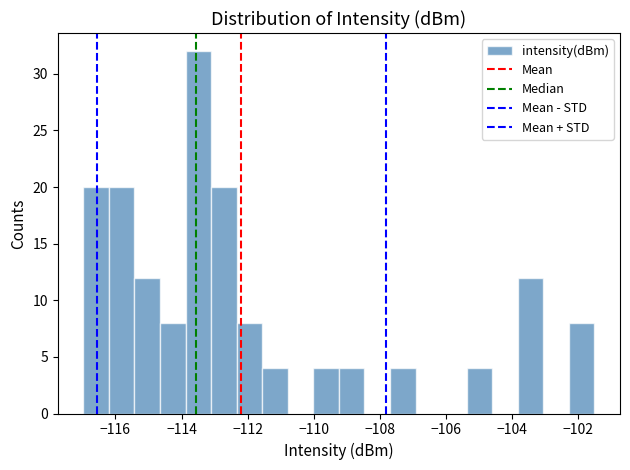

Read against the x-axis, roughly where is the centre of the tallest bar?

-113.4